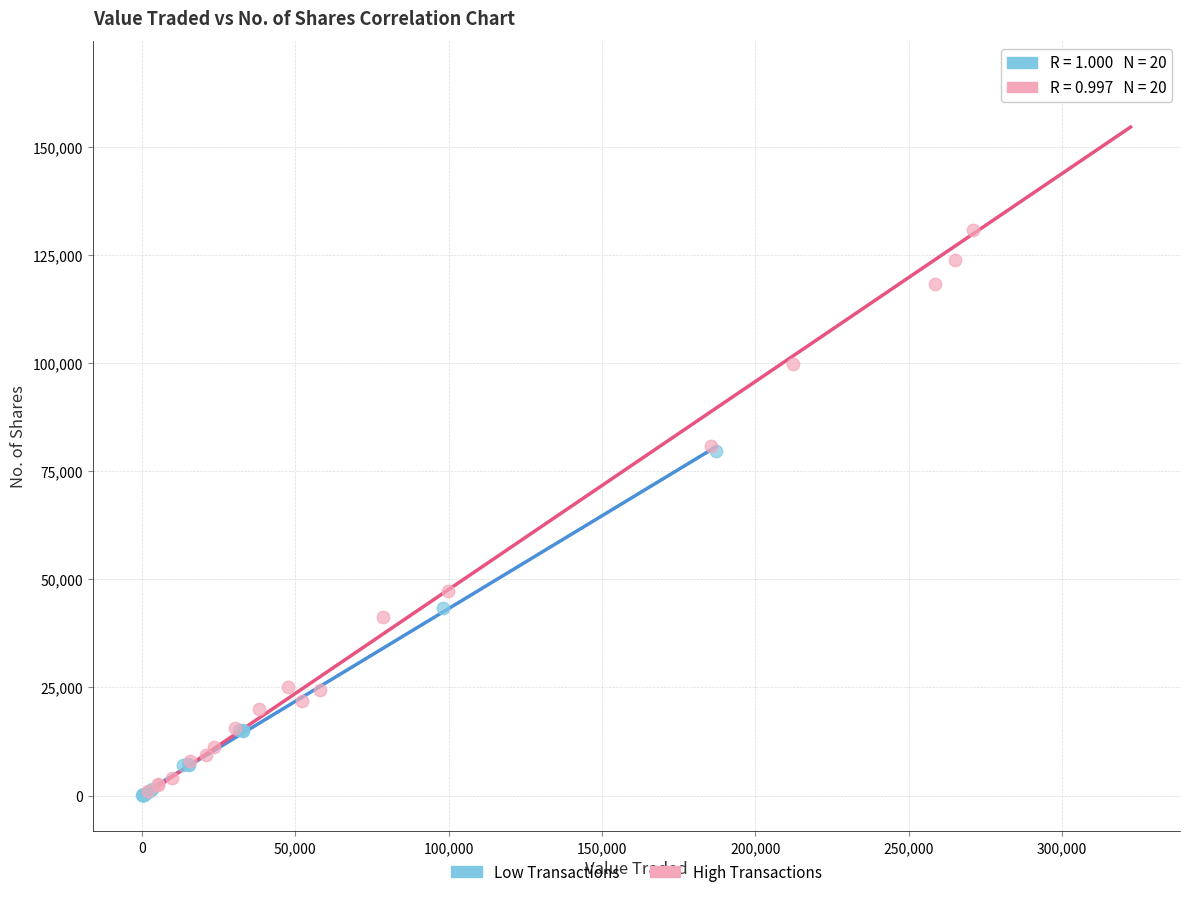

Which series reaches the maximum Y coordinate?

High Transactions